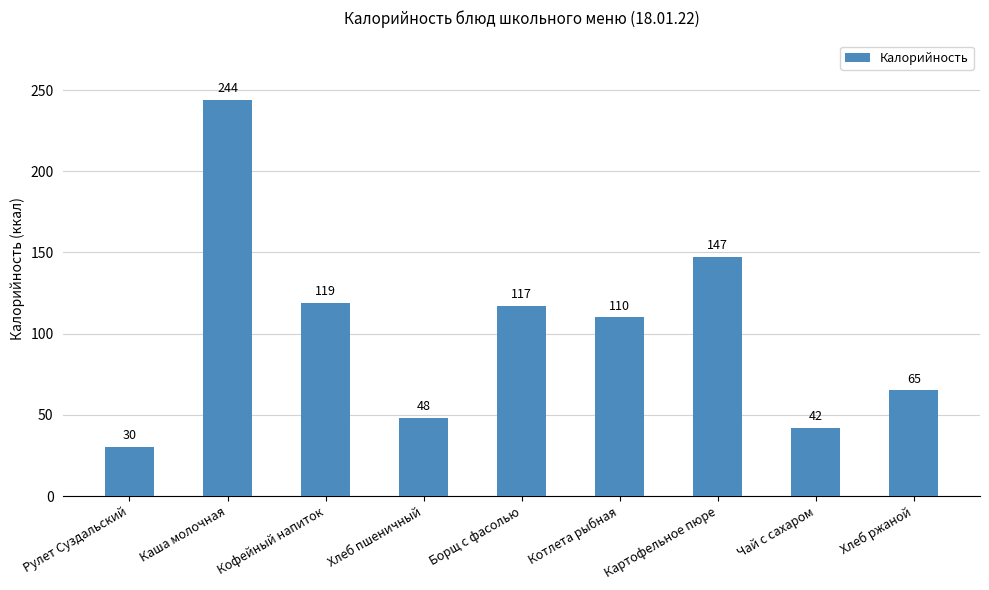

Reading left to right, what are all the values shown in this chart?

30	244	119	48	117	110	147	42	65